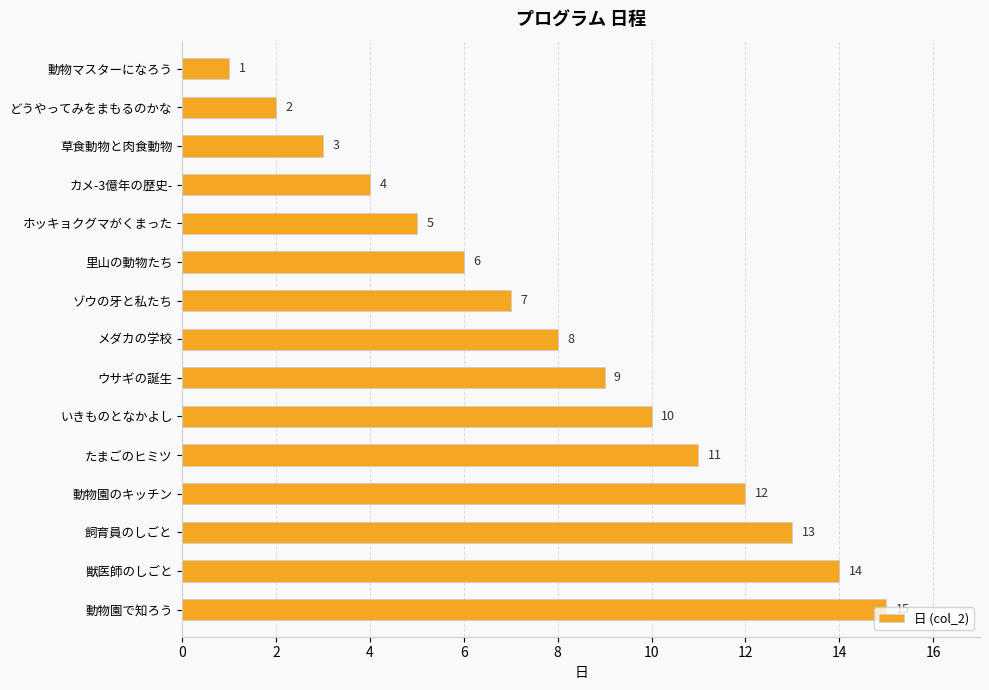

How many bars are there in total?

15